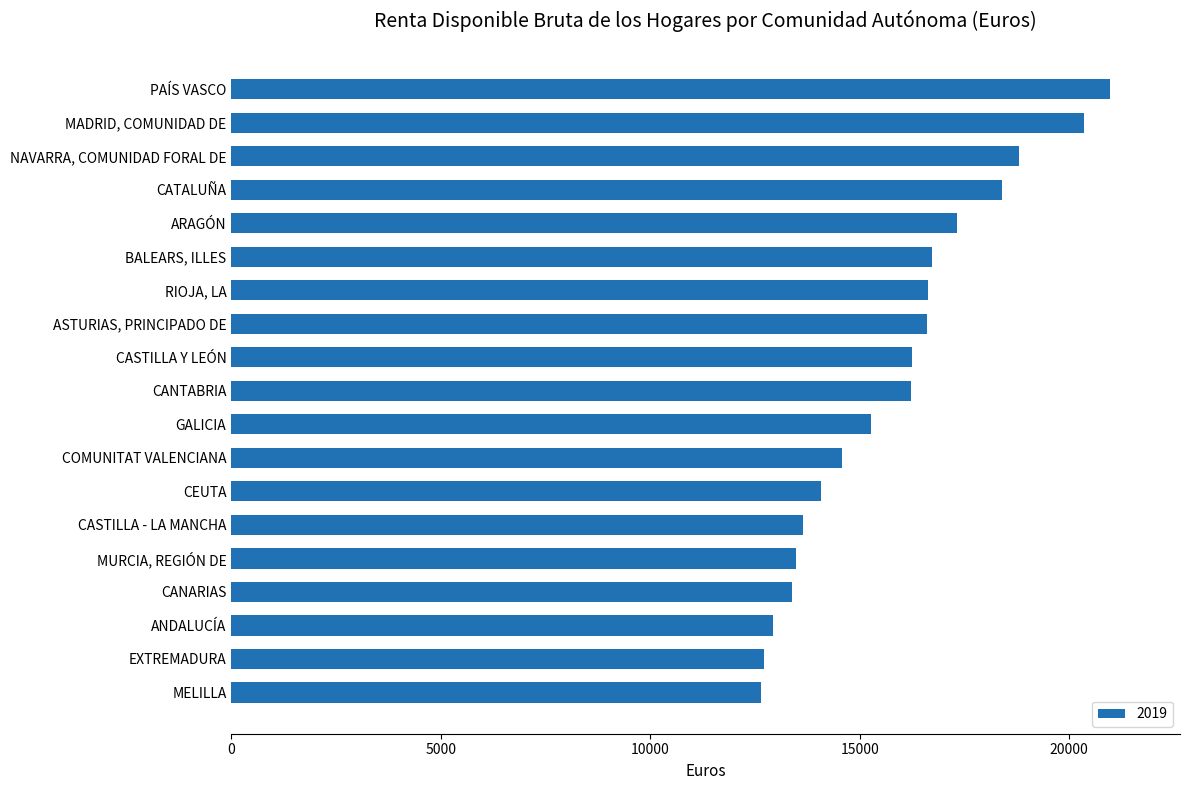

What is the minimum value shown in the chart?

12634